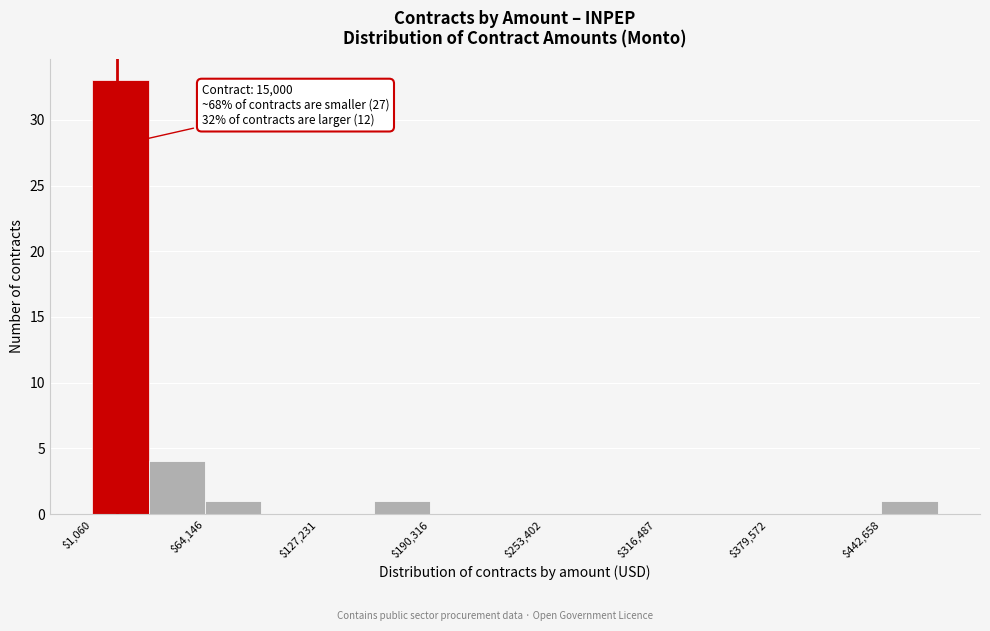

Around what value on the x-axis is the tallest bar? Give the approximate position of its centre, as read against the axis.

20000